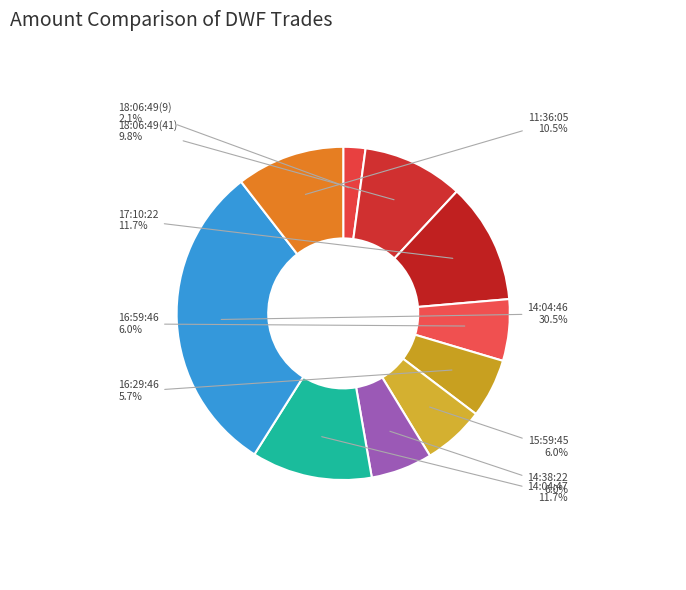

How many segments does this pie chart have?

10